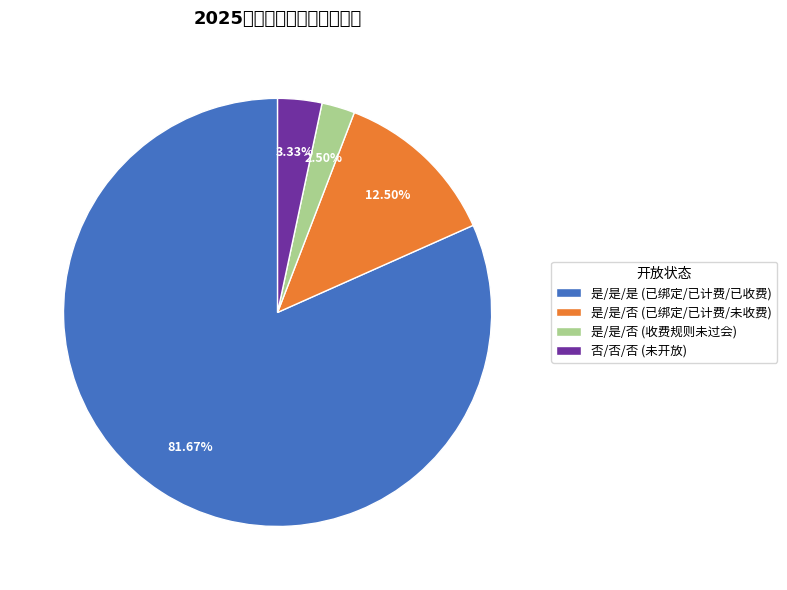

Which category has the smallest portion of the pie?

是/是/否 (收费规则未过会)